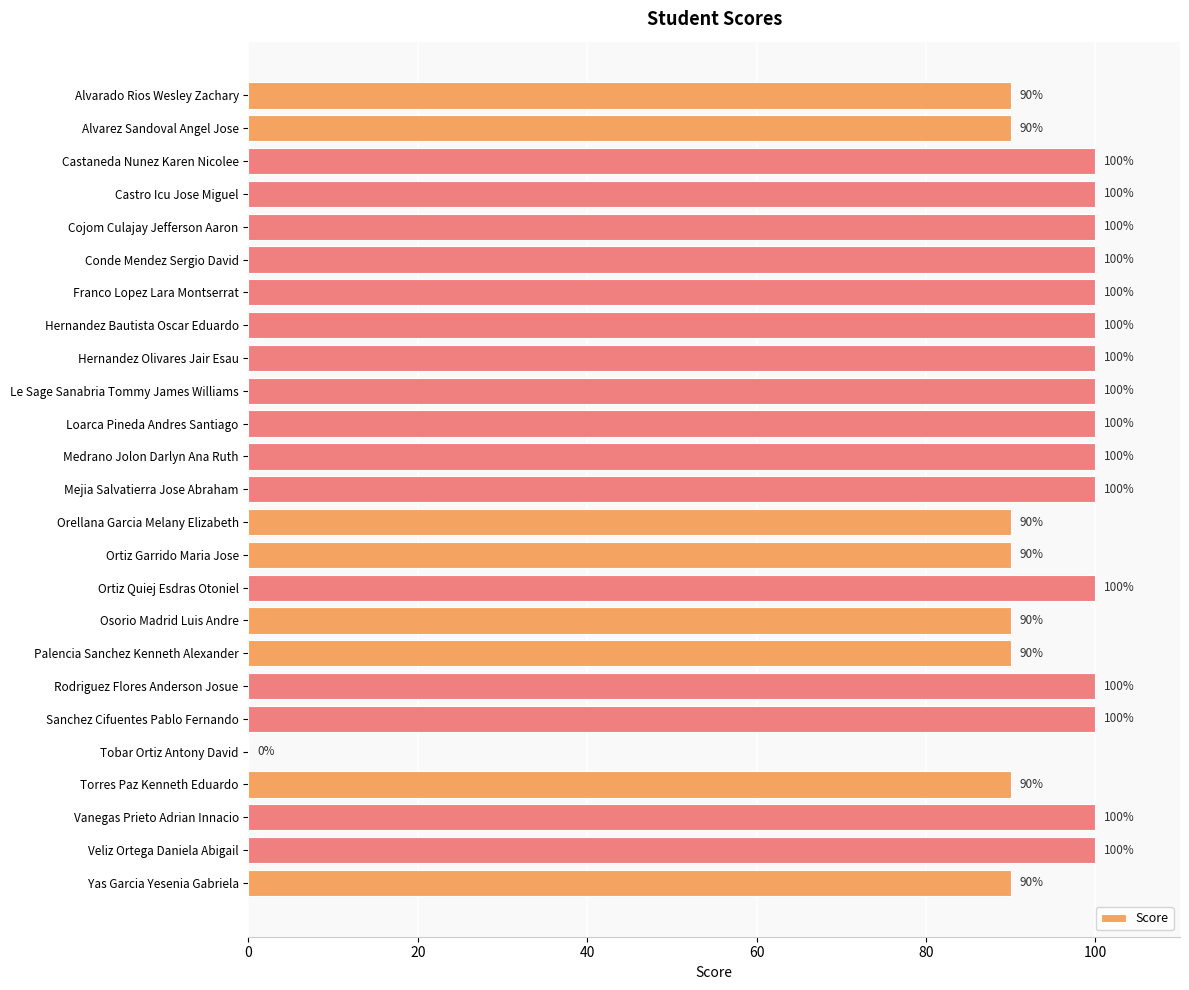

What is the average value?

93